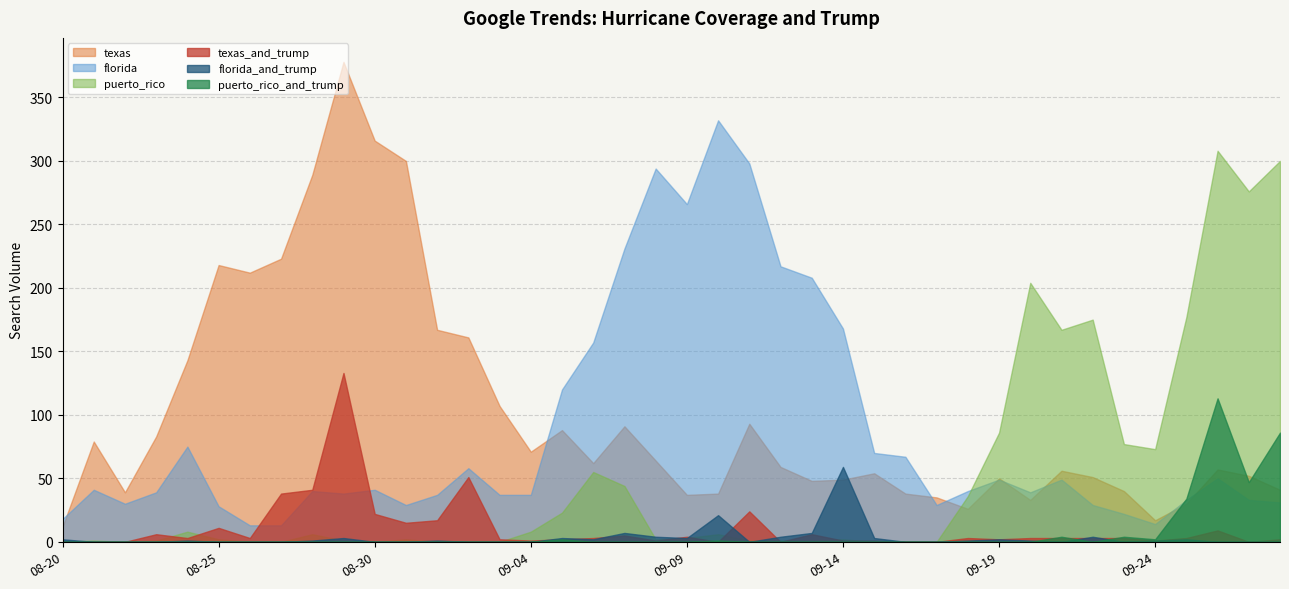

At 2017-08-31, list the series in order from largest to smallest.

texas, florida, texas_and_trump, puerto_rico, puerto_rico_and_trump, florida_and_trump